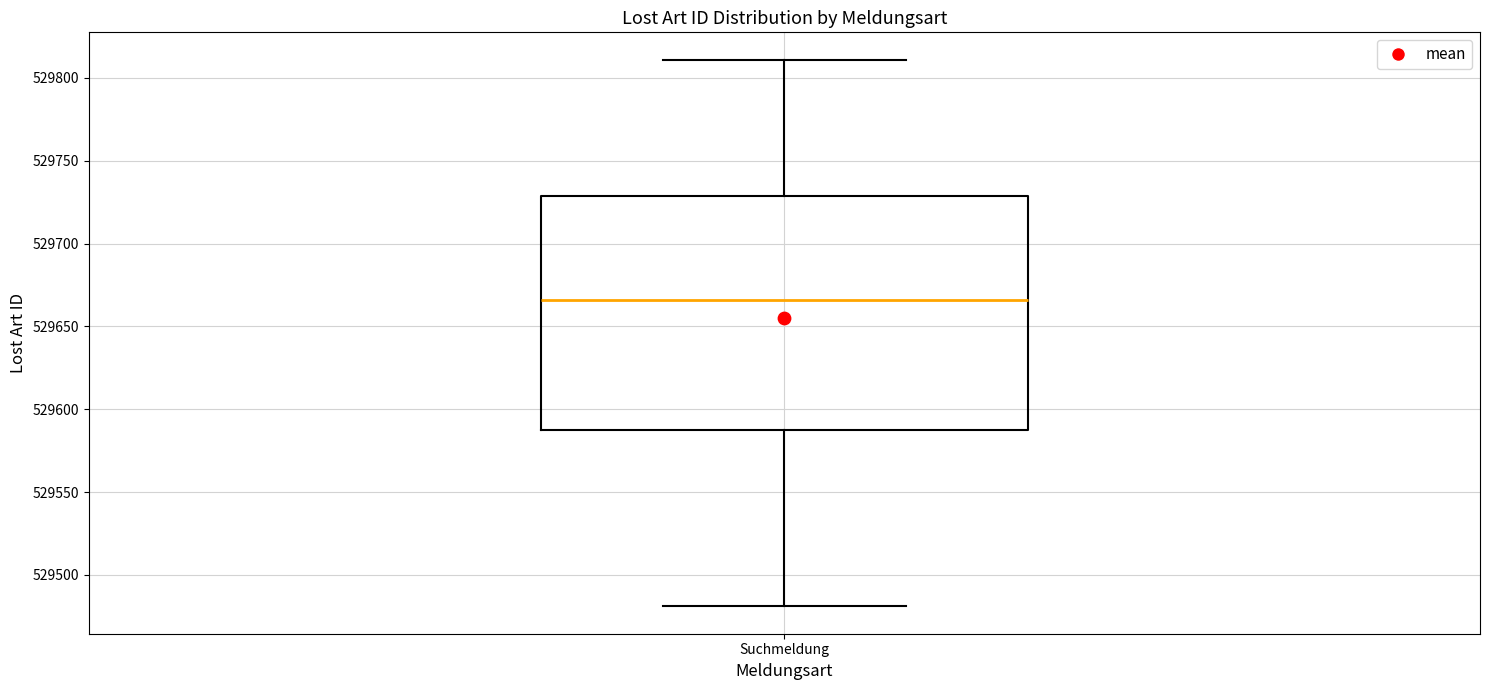

Read this box plot against the y-axis: the position of the median line, the range covered by the box, and the ends of both whiskers. The values are not printed on the chart, so give them approximately, as read against the axis.

median 529665, box 529585 to 529730, whiskers 529480 to 529810